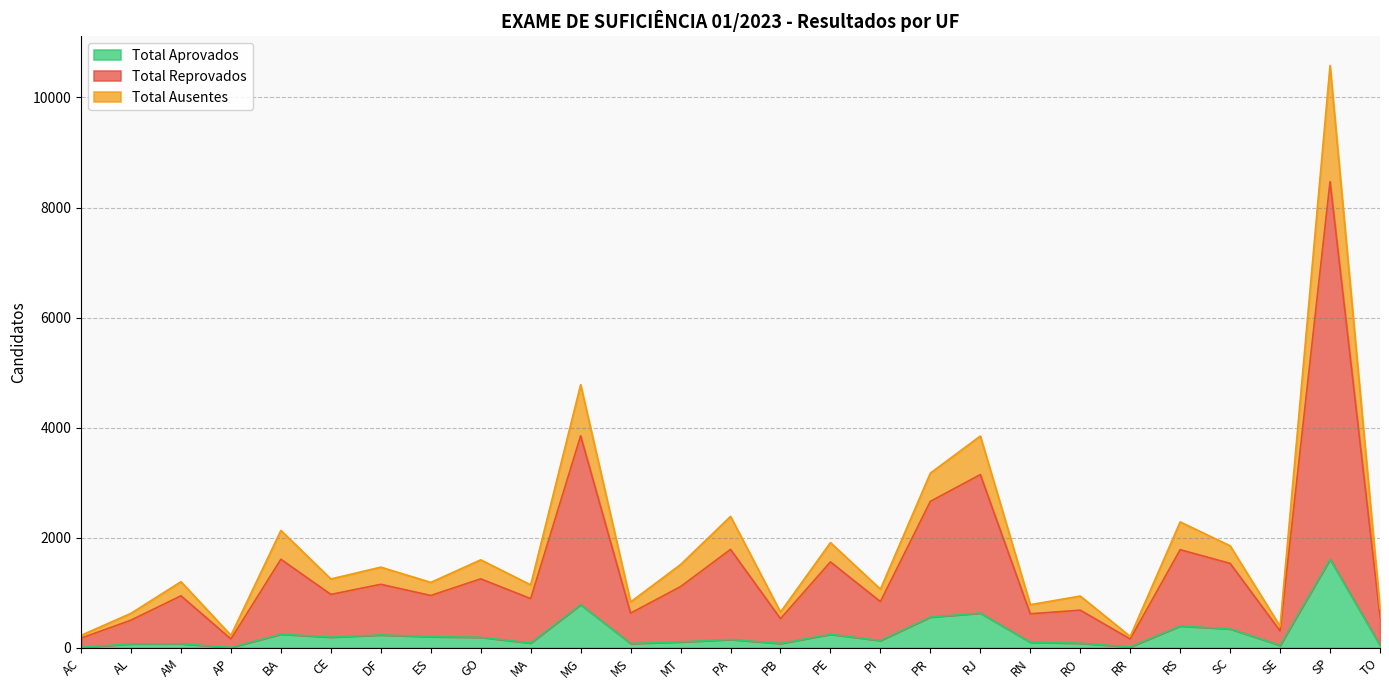

At which label does Total Aprovados reach its peak?

SP